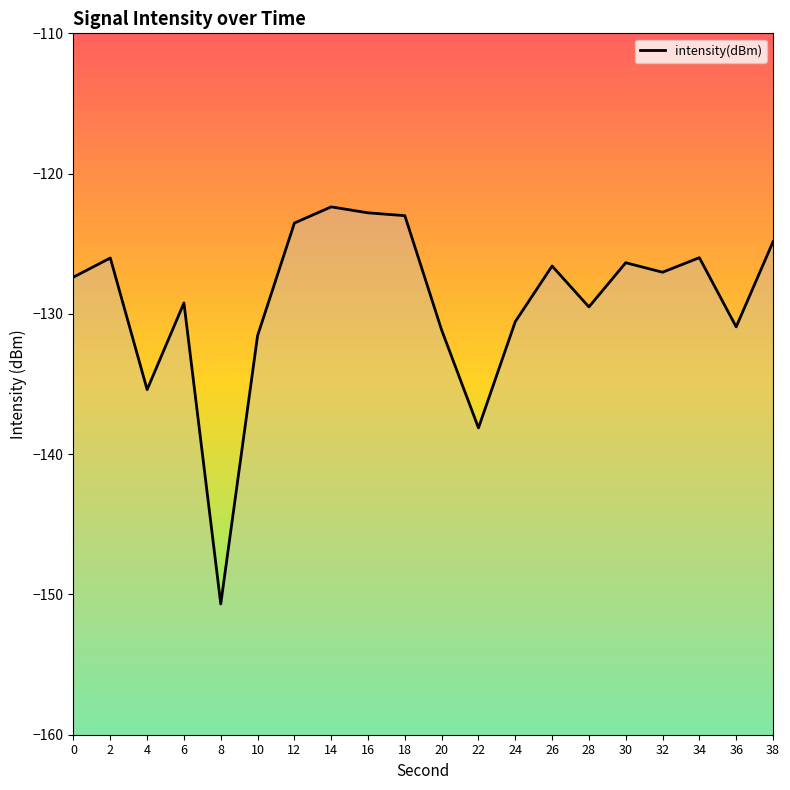

What is the sum of the values at 0 and 14?

-249.7